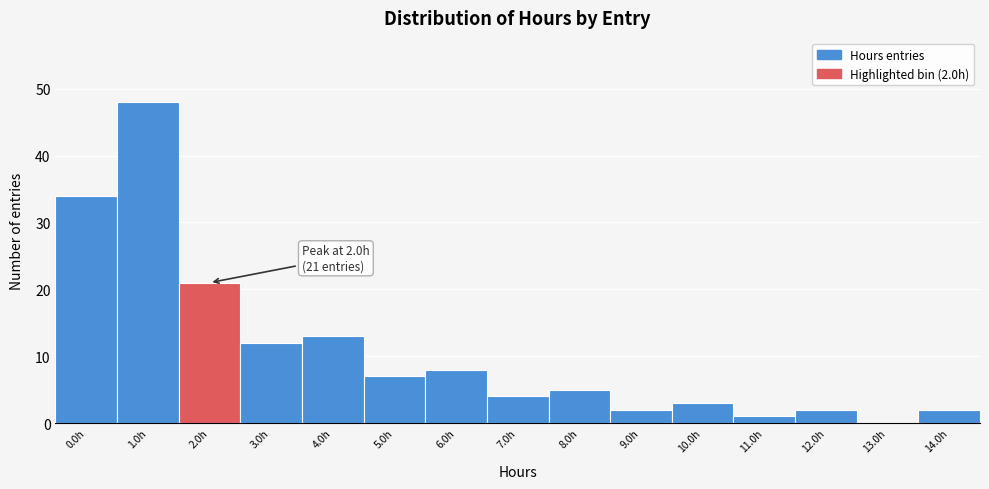

Reading left to right, transcribe all the data shown in this chart.

0.0h=34	1.0h=48	2.0h=21	3.0h=12	4.0h=13	5.0h=7	6.0h=8	7.0h=4	8.0h=5	9.0h=2	10.0h=3	11.0h=1	12.0h=2	13.0h=0	14.0h=2